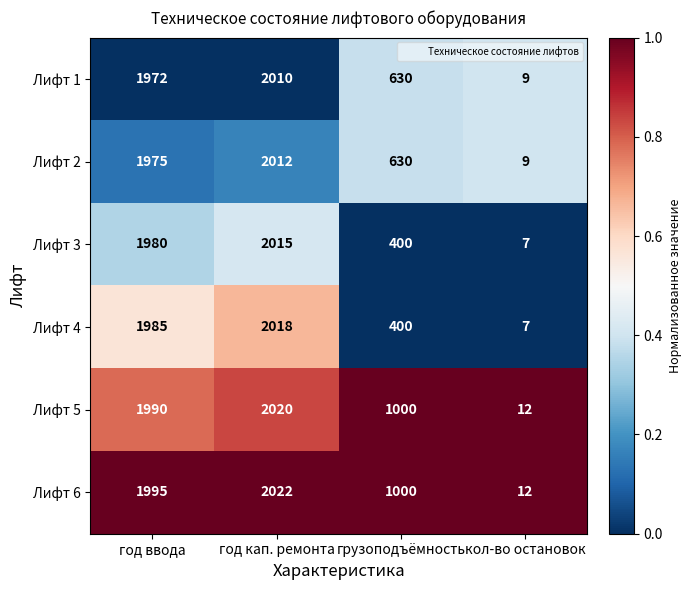

Reading left to right, extract all data points from this chart.

Лифт 1: 1972	2010	630	9
Лифт 2: 1975	2012	630	9
Лифт 3: 1980	2015	400	7
Лифт 4: 1985	2018	400	7
Лифт 5: 1990	2020	1000	12
Лифт 6: 1995	2022	1000	12